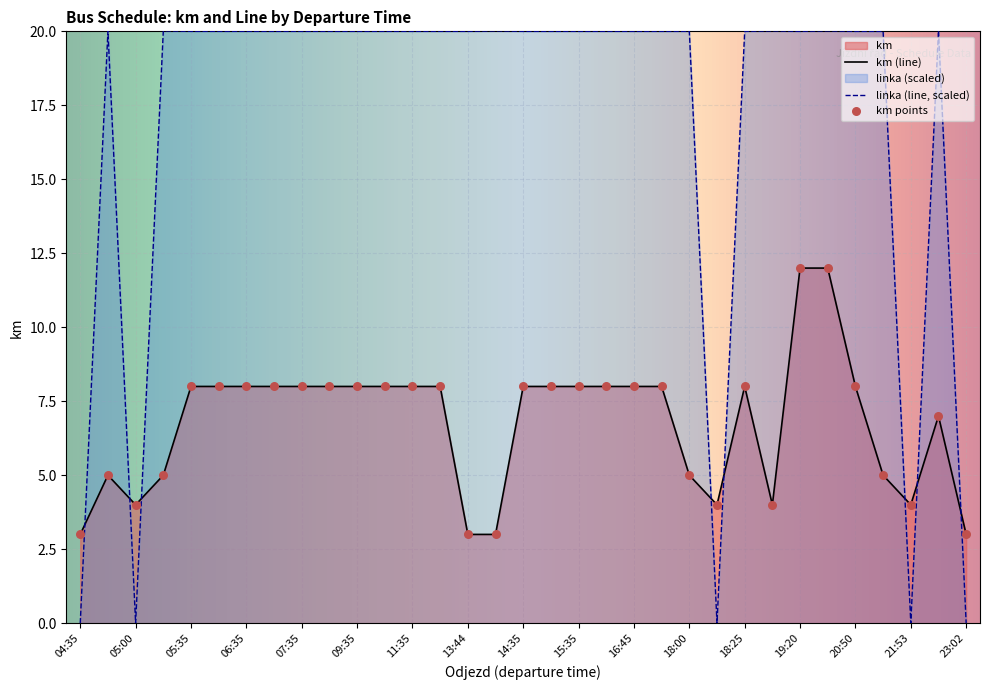

At which category is the sum across all series the highest?

20:10